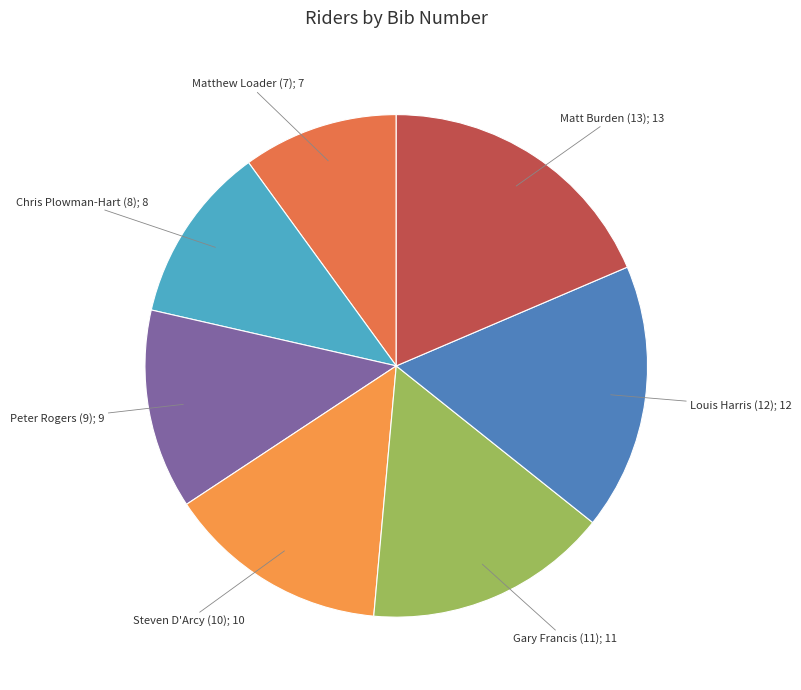

How many segments does this pie chart have?

7